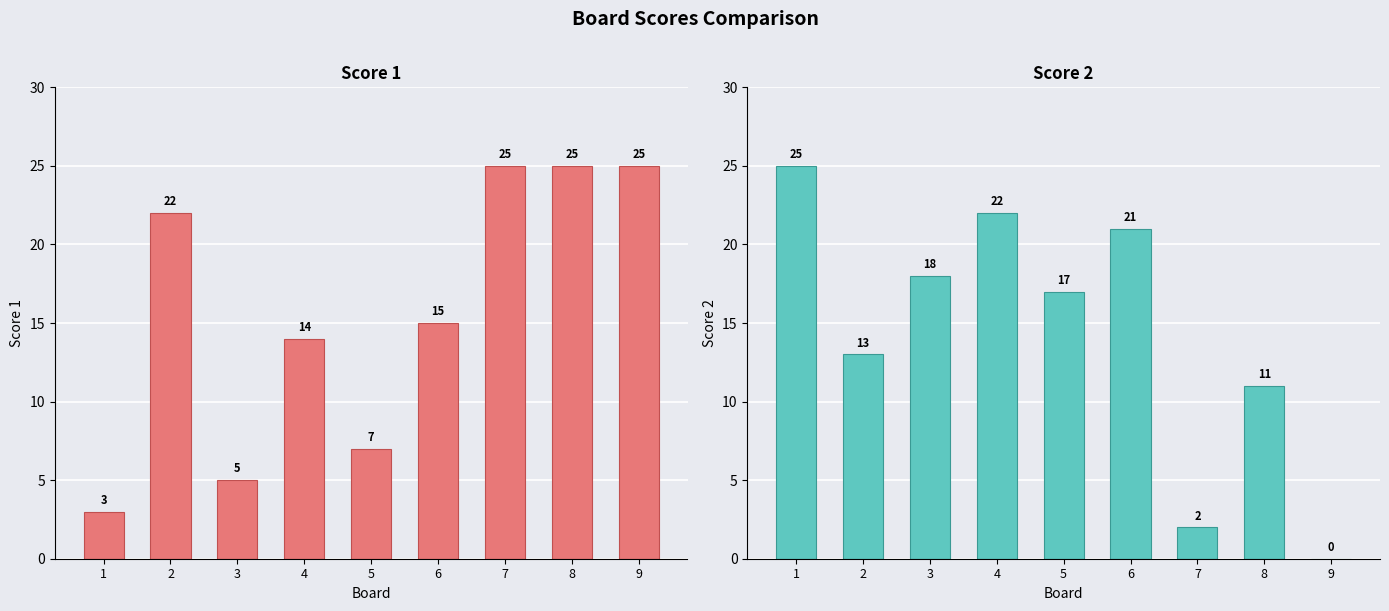

Read the Score 2 value at 7.

2